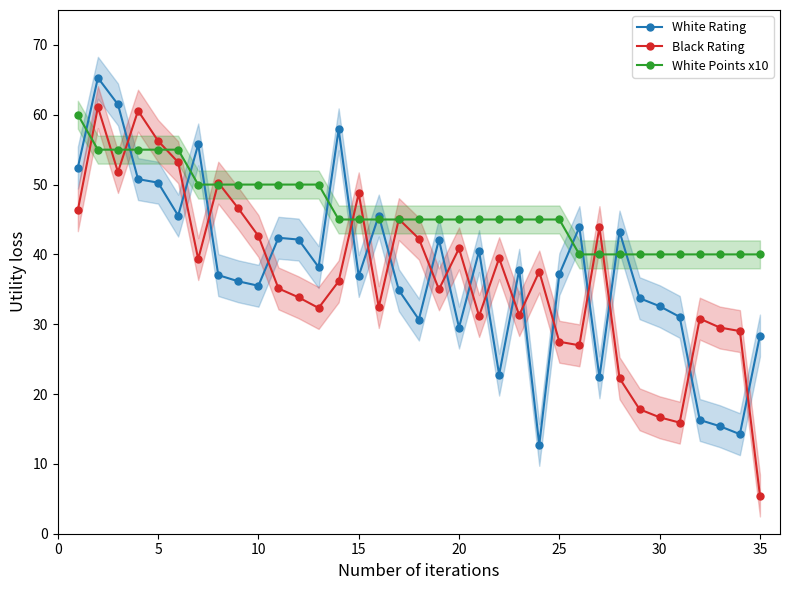

What is the label of the 21st point from the left?

20